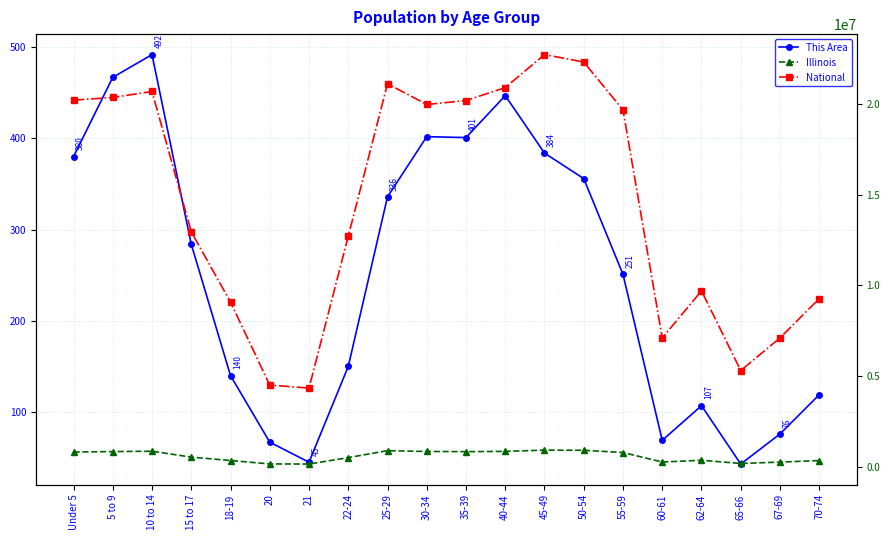

What is the minimum value for National?

4354294